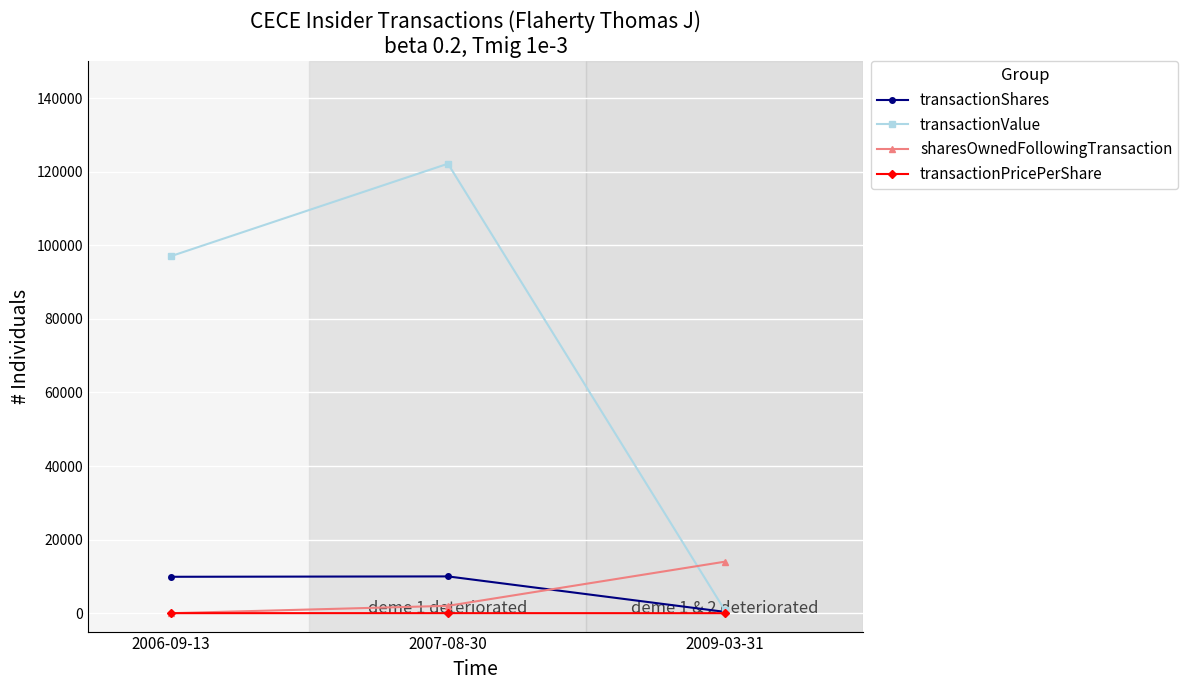

Which series has the largest range (max minus min)?

transactionValue